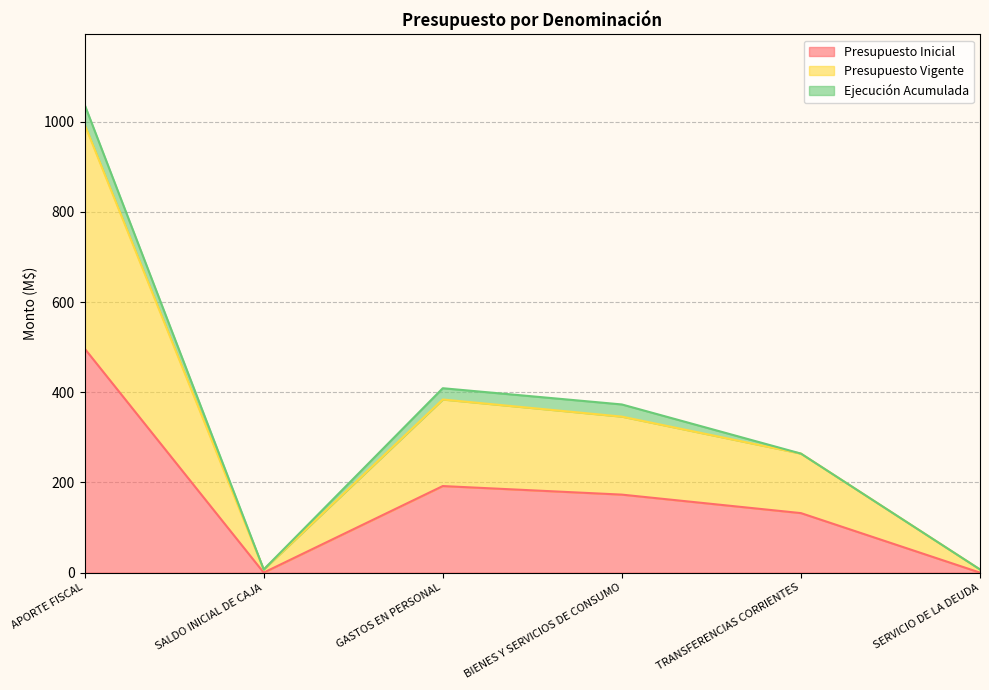

What is the average value of the Presupuesto Inicial series?

166